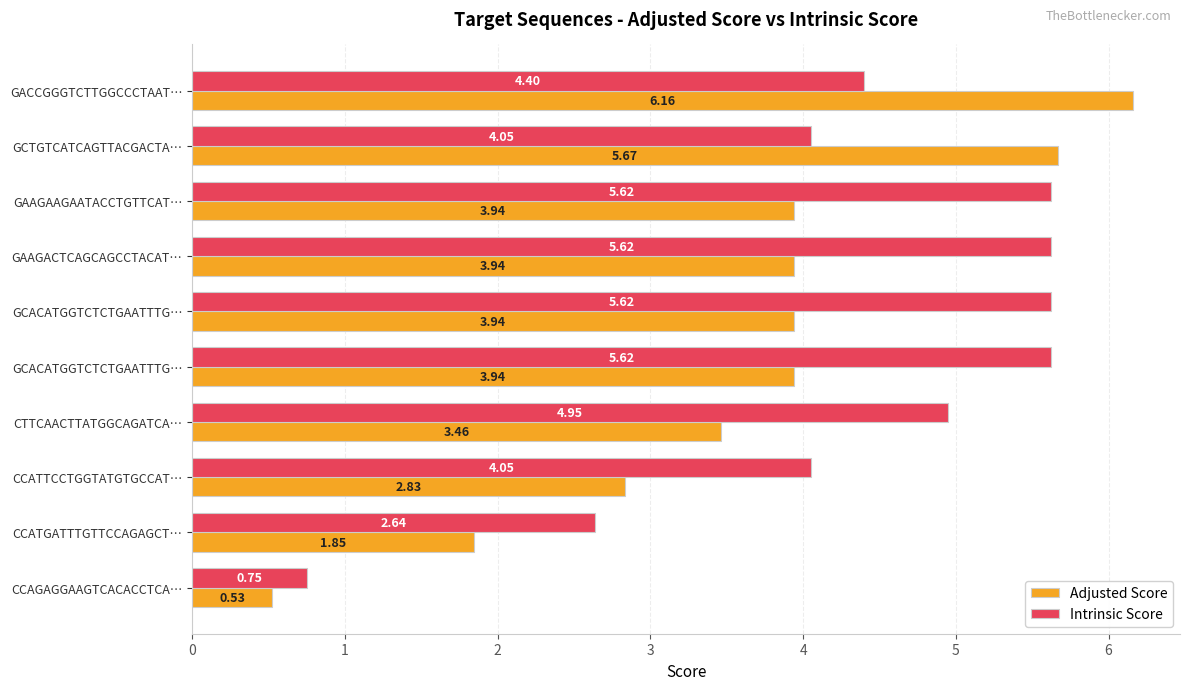

How many data points in Adjusted Score are less than 3?

3